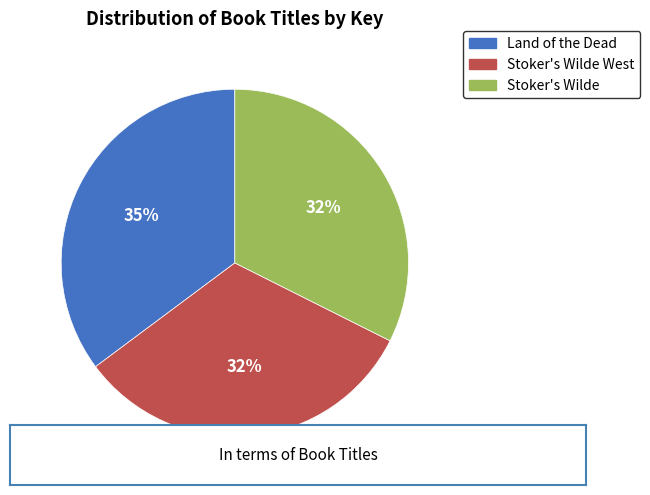

To the nearest percent, what is the average slice percentage?

33%